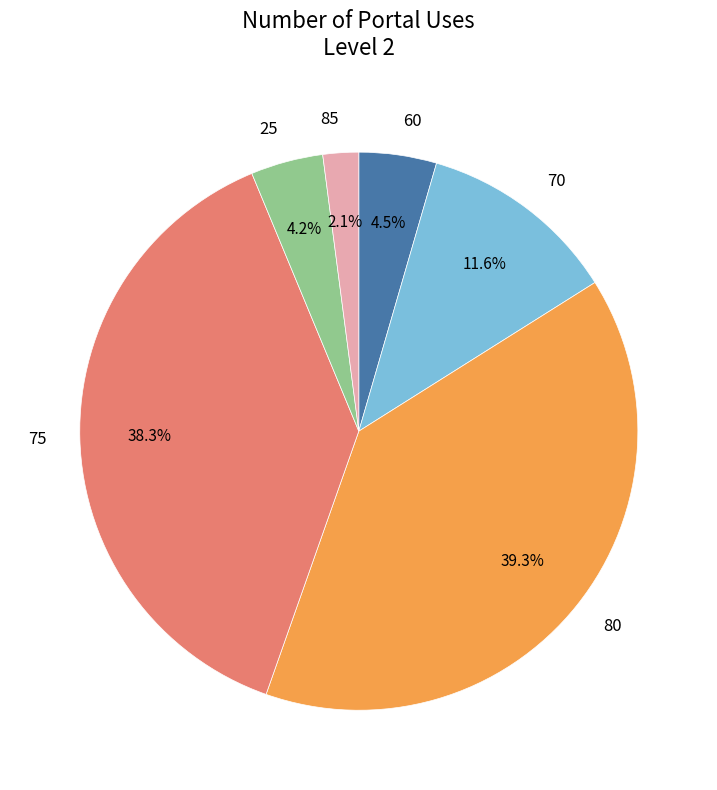

To the nearest percent, what is the combined percentage of 70 and 60?

16%